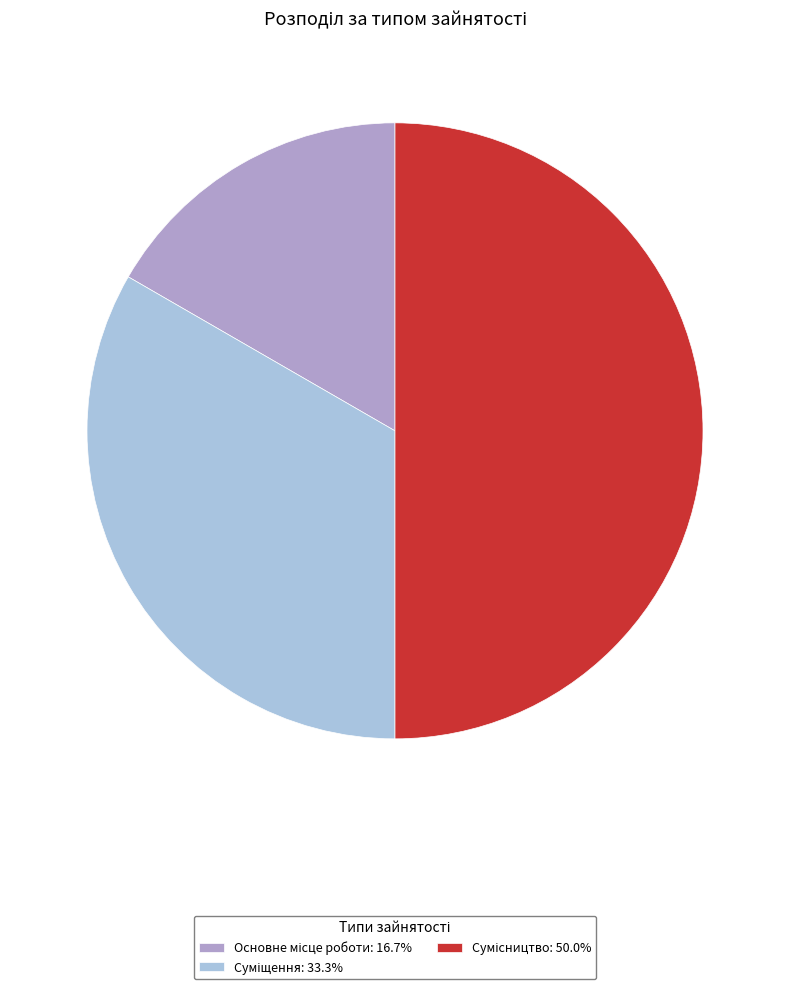

How many slices are in this pie chart?

3